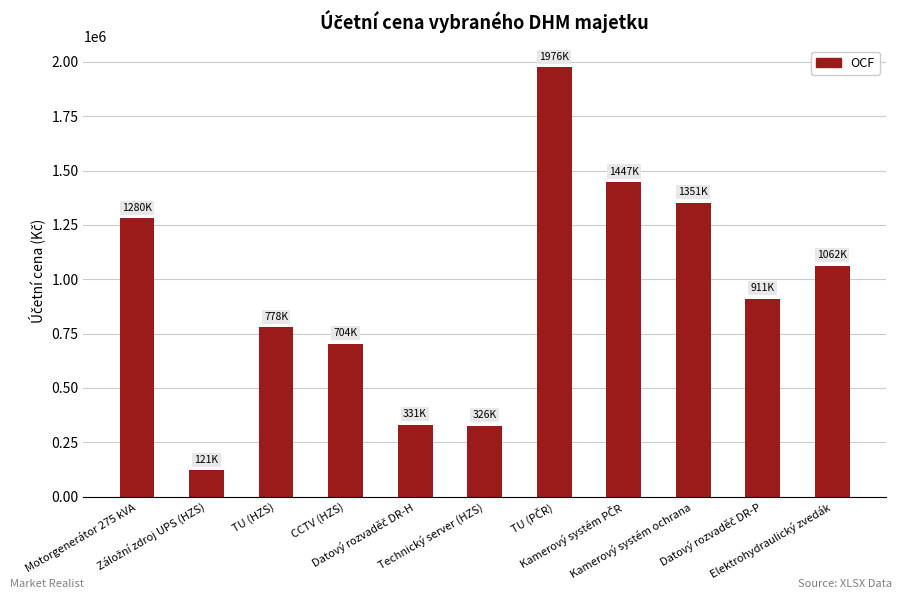

How many data points are less than 911008?

5